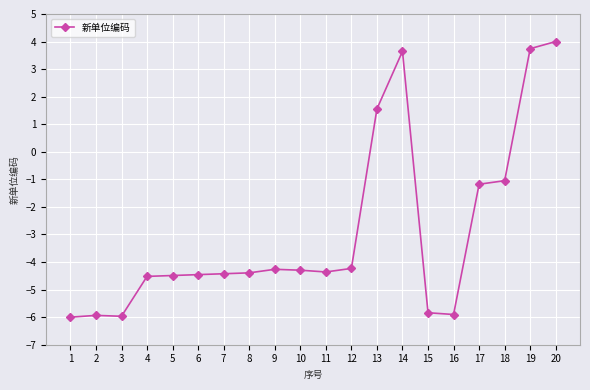

What is the value of the 4th point from the left?

-4.5